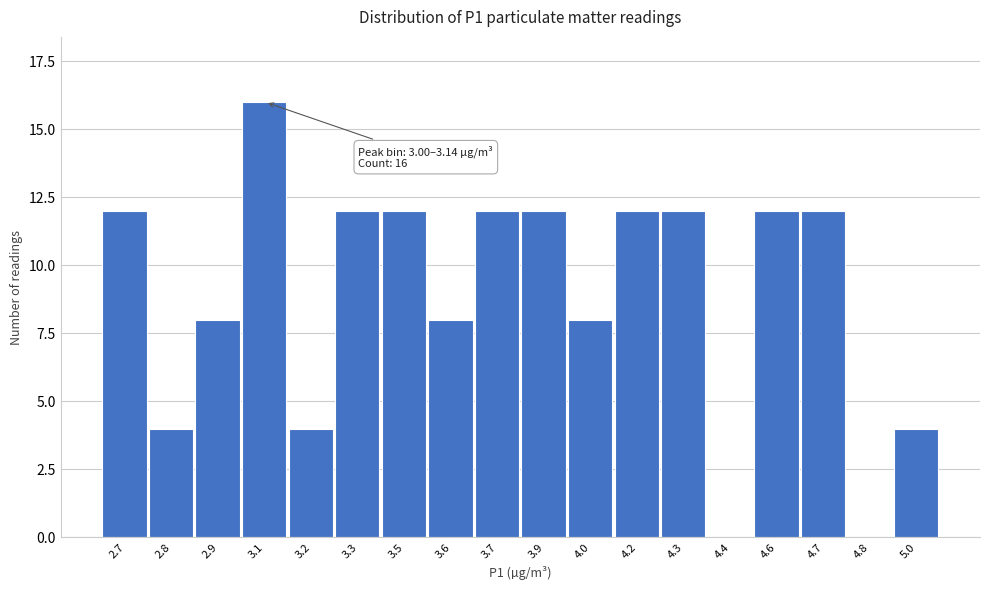

Reading left to right, what are all the values shown in this chart?

2.7=12	2.8=4	2.9=8	3.1=16	3.2=4	3.3=12	3.5=12	3.6=8	3.7=12	3.9=12	4.0=8	4.2=12	4.3=12	4.4=0	4.6=12	4.7=12	4.8=0	5.0=4